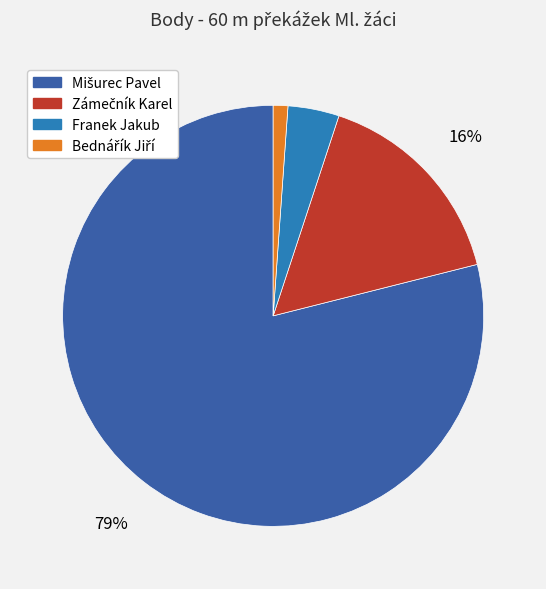

Is there a majority slice in this chart?

Yes